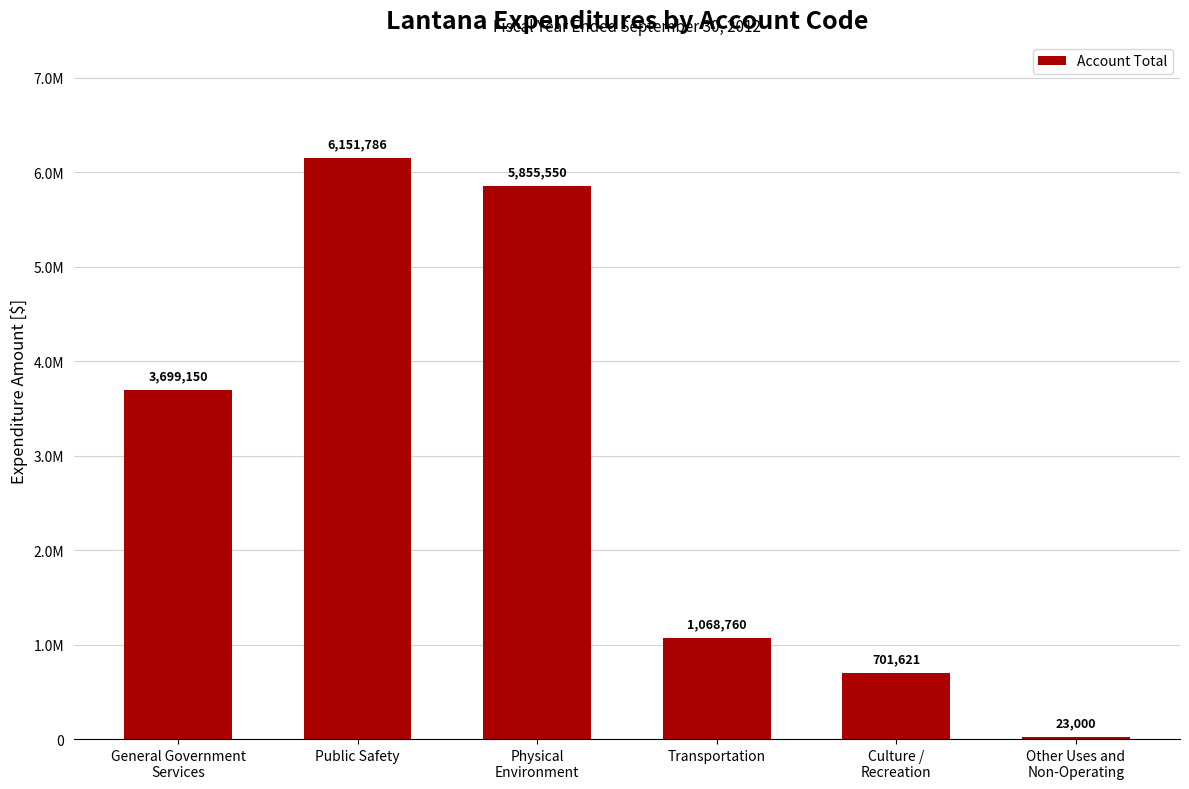

What position from the right is Physical
Environment?

4